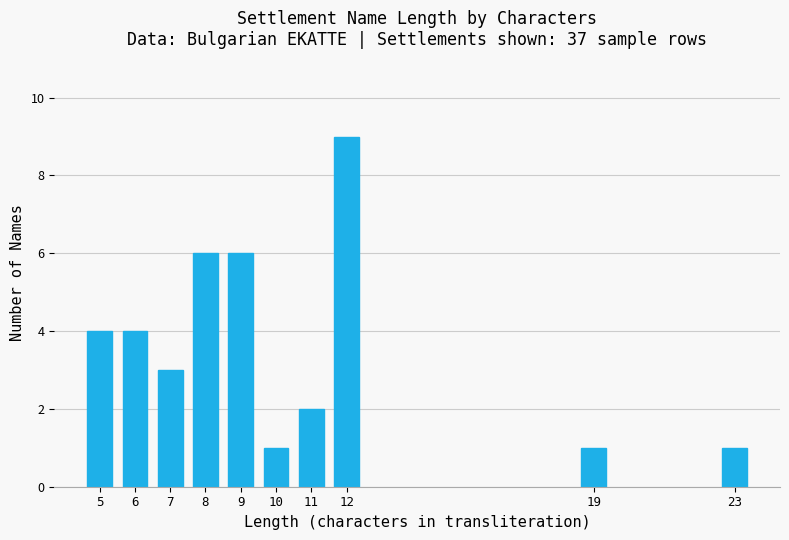

Reading left to right, transcribe all the data shown in this chart.

4	4	3	6	6	1	2	9	1	1